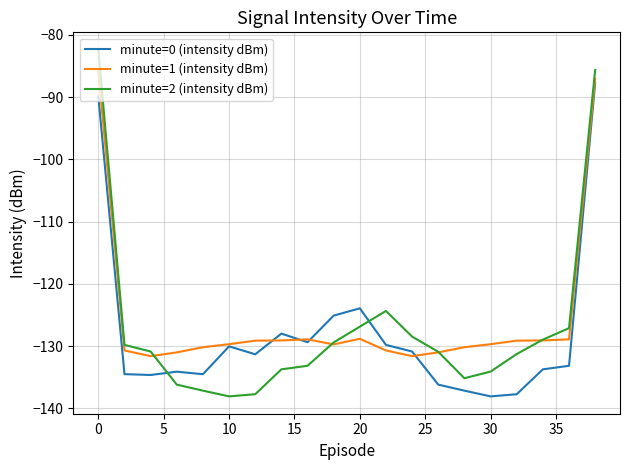

Which series has the largest range (max minus min)?

minute=2 (intensity dBm)